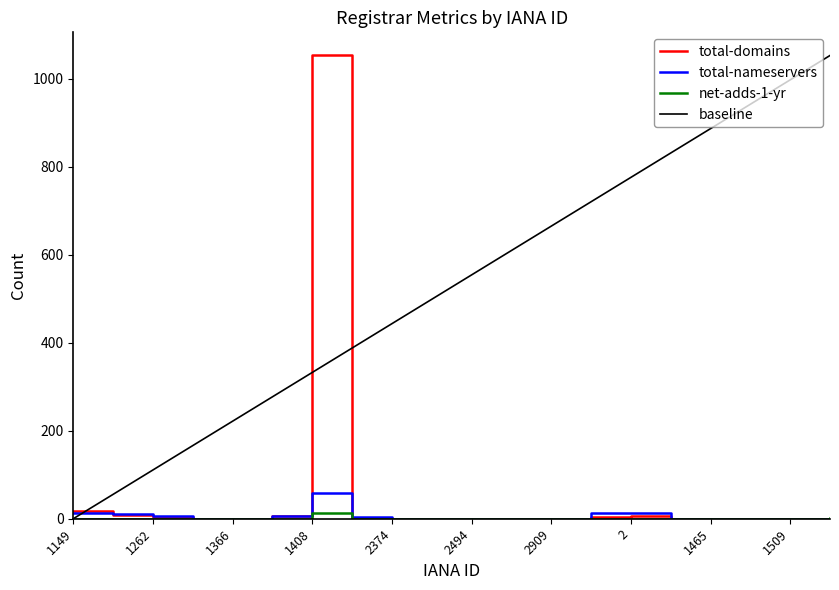

What is the highest value of the total-domains series?

1053.0